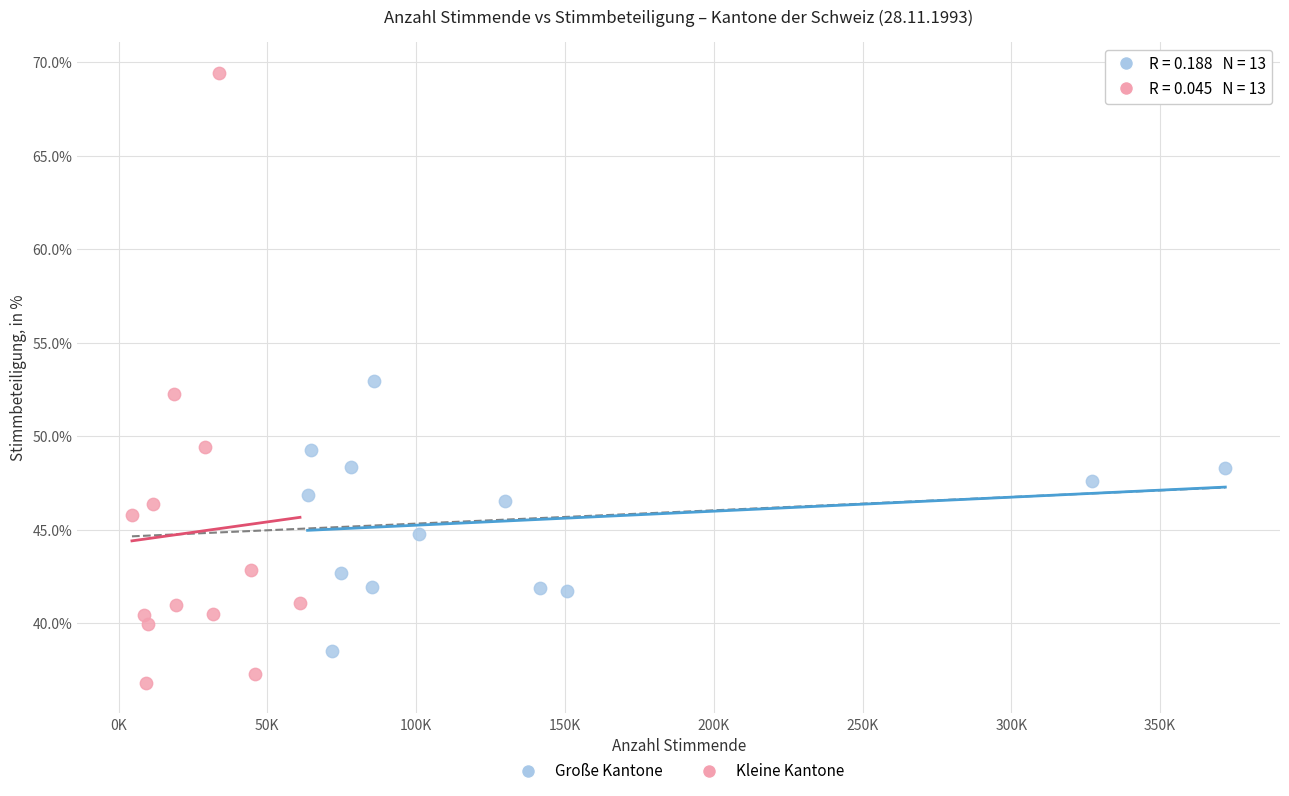

Which series reaches the minimum Y coordinate?

Kleine Kantone